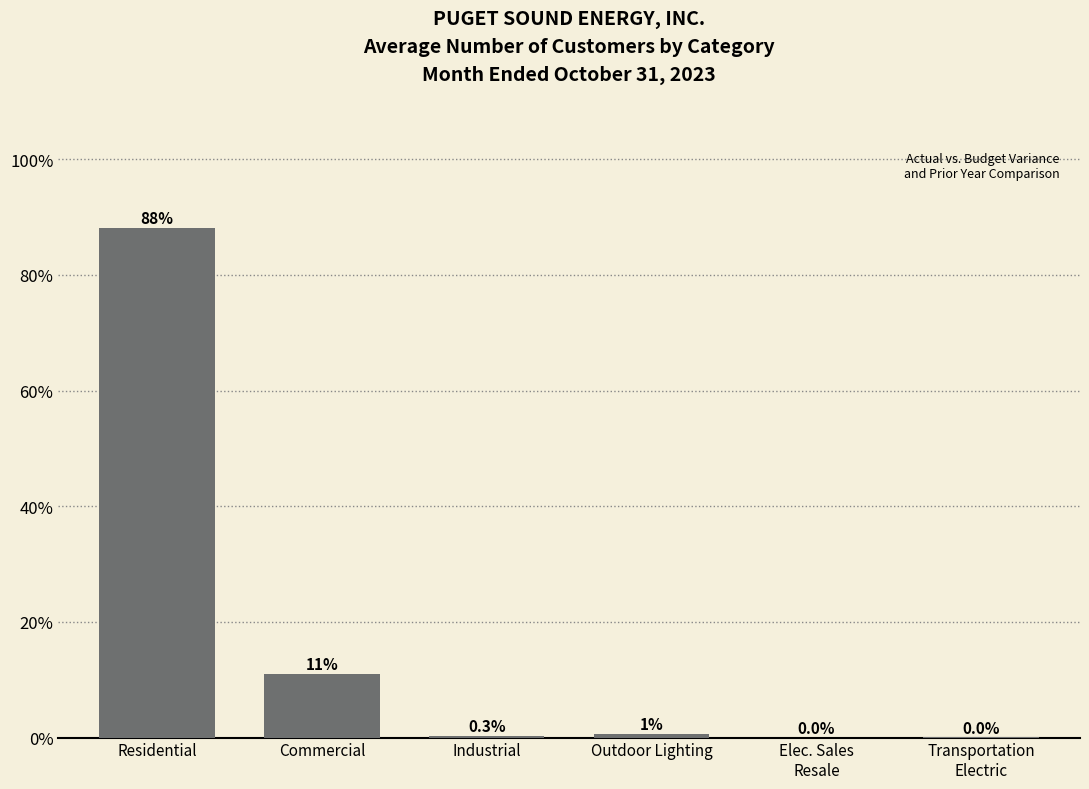

Which label corresponds to the largest value in the chart?

Residential